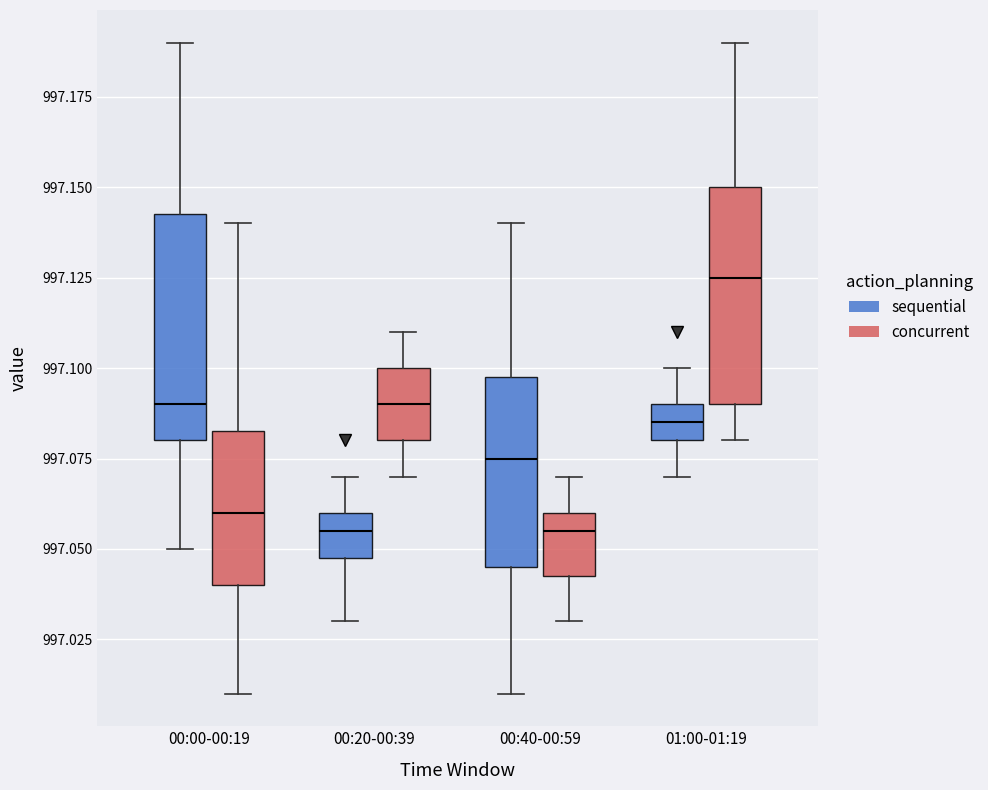

Which box has the highest median line?

01:00-01:19 (concurrent)